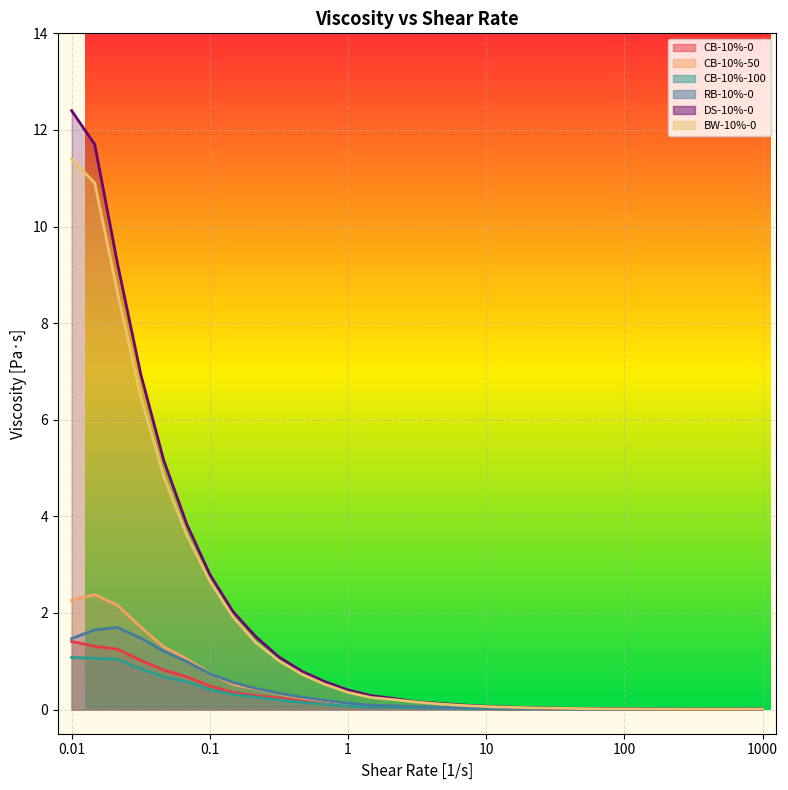

True or false: BW-10%-0 and CB-10%-100 intersect in this chart.

False